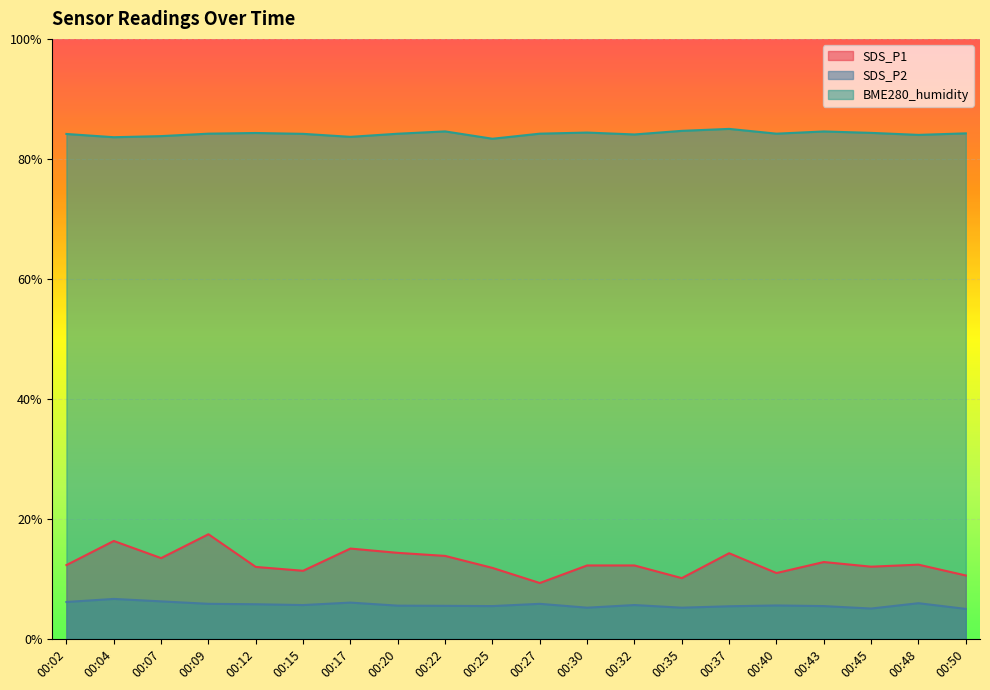

How many interior local peaks does the SDS_P2 series have?

6